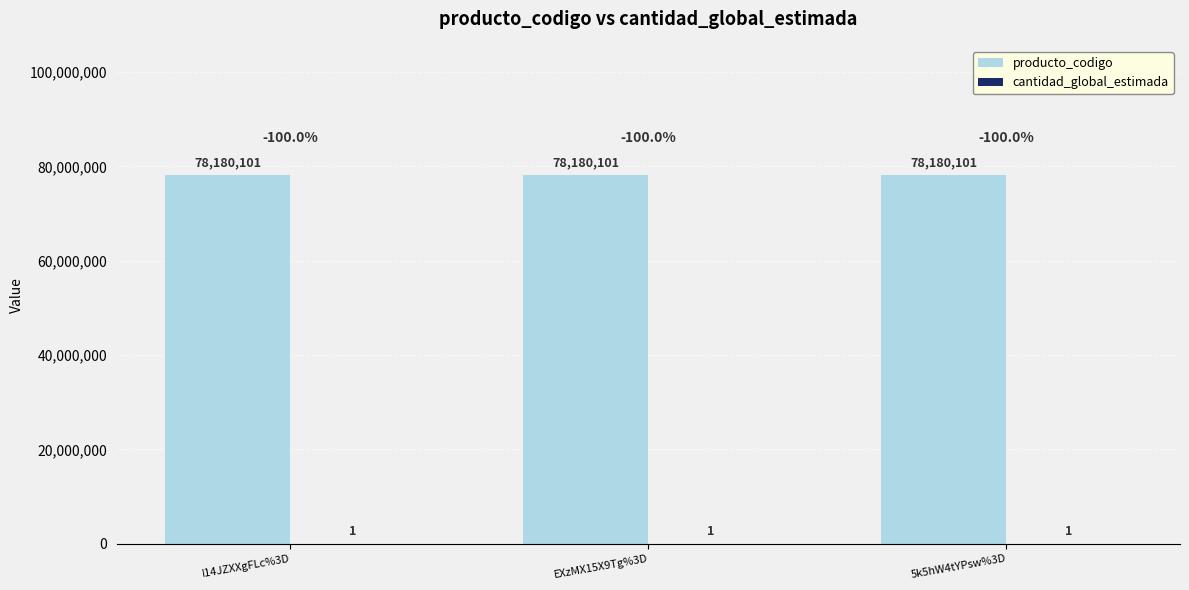

The producto_codigo series shows 17742886 at I14JZXXgFLc%3D. True or false?

False